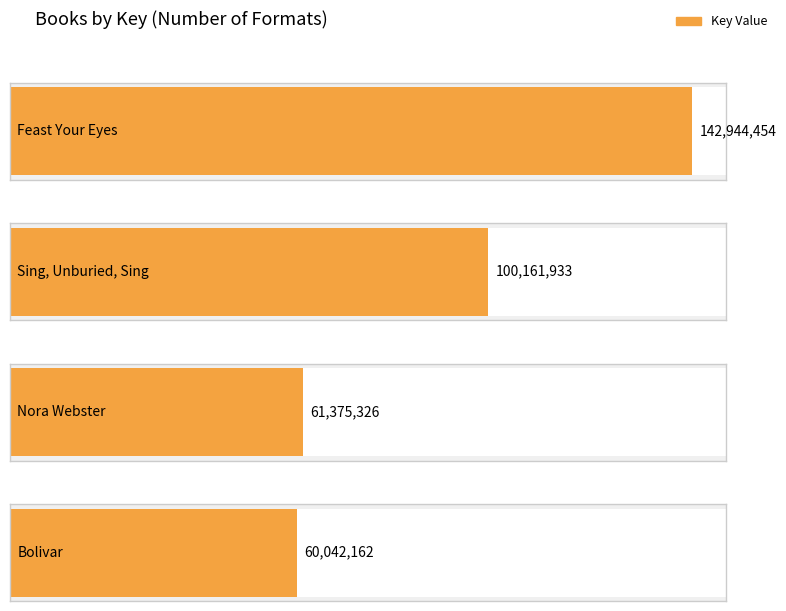

What is the difference between the maximum and minimum values?

82902292